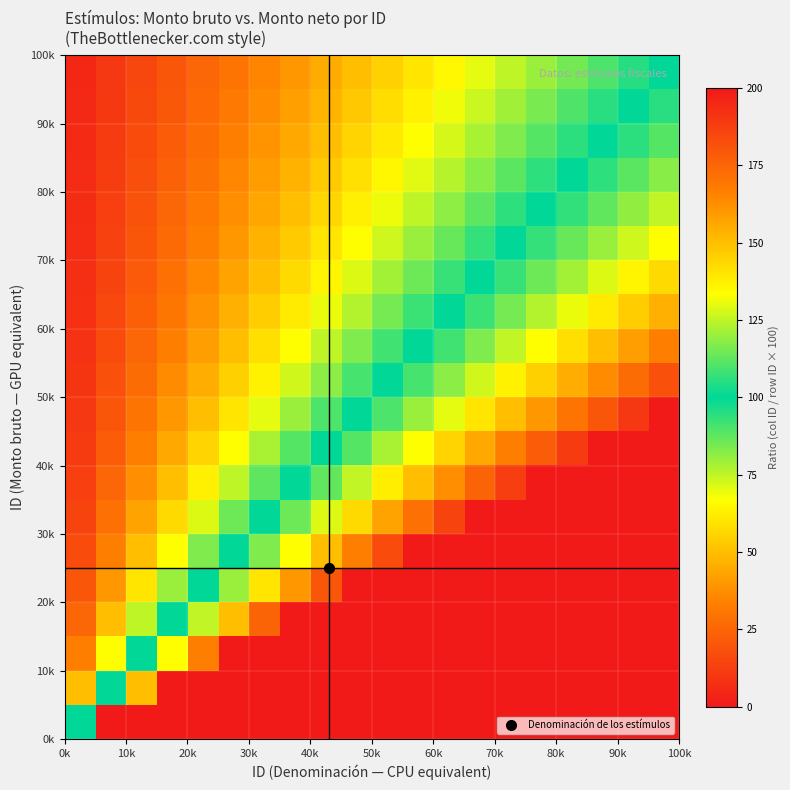

At how many categories does at least one series exceed 145?

19